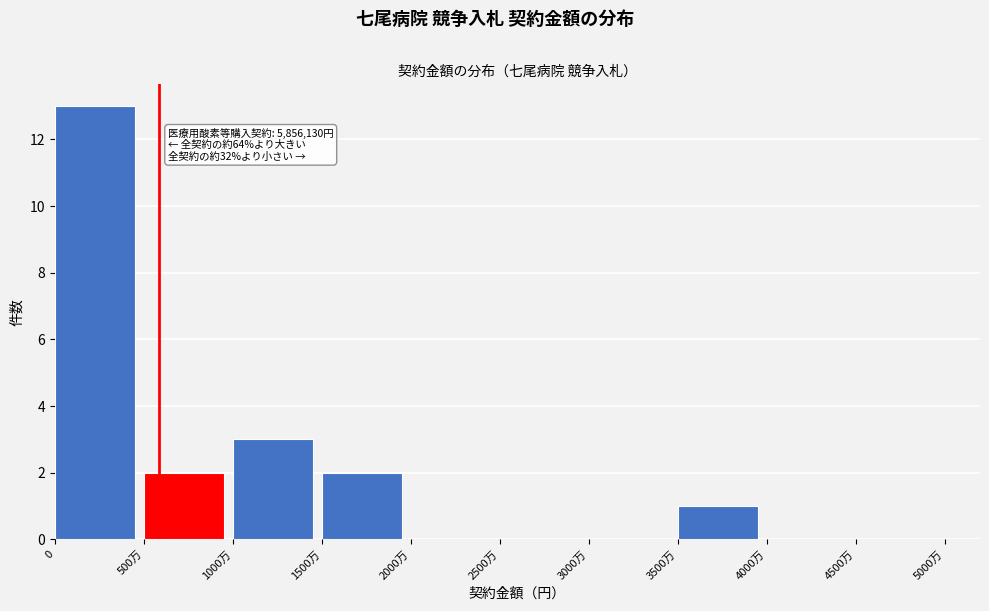

Reading right to left, what are all the values shown in this chart?

4500万=0	4000万=0	3500万=1	3000万=0	2500万=0	2000万=0	1500万=2	1000万=3	500万=2	0=13